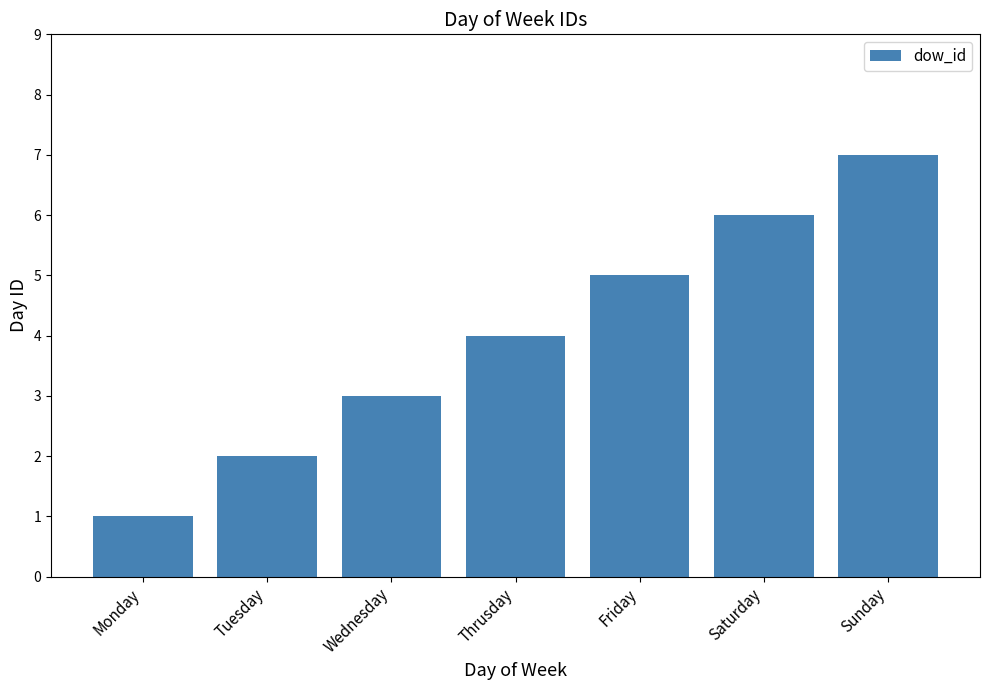

What is the average value?

4